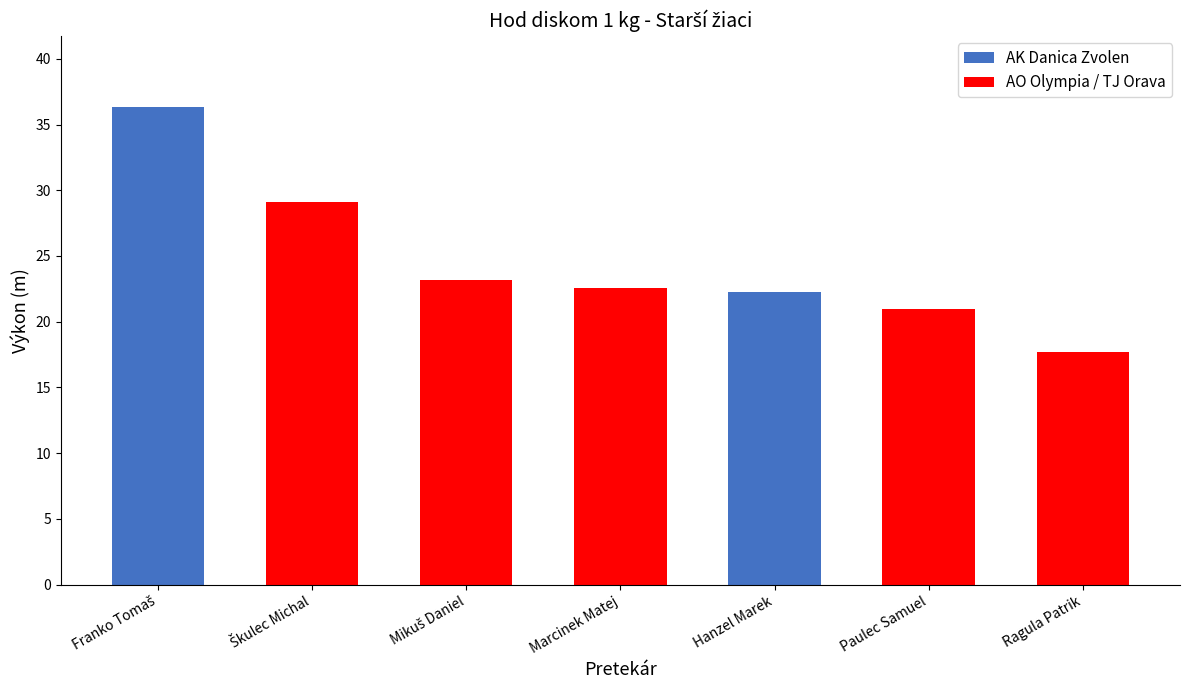

What is the ratio of the value at Marcinek Matej to the value at Mikuš Daniel?

1.0